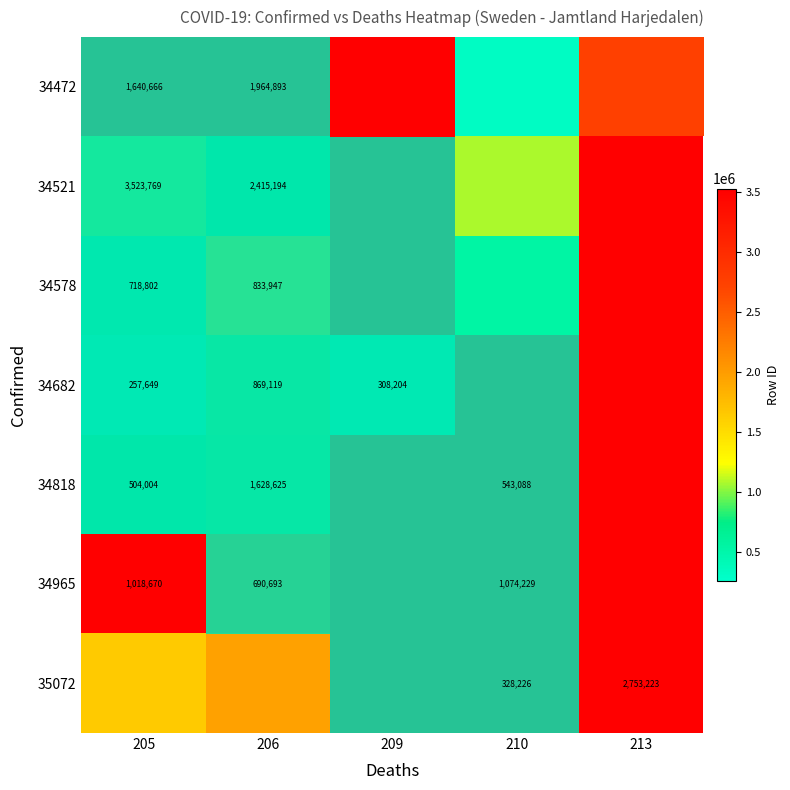

True or false: 34578 has a value of 833947 at 206.

True